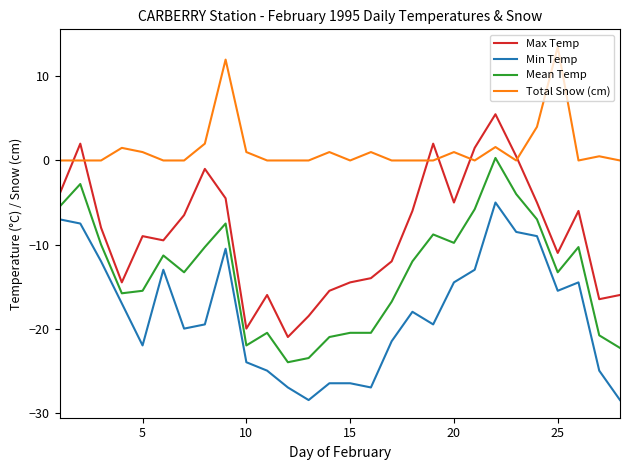

What are all the series names shown in the legend?

Max Temp, Min Temp, Mean Temp, Total Snow (cm)